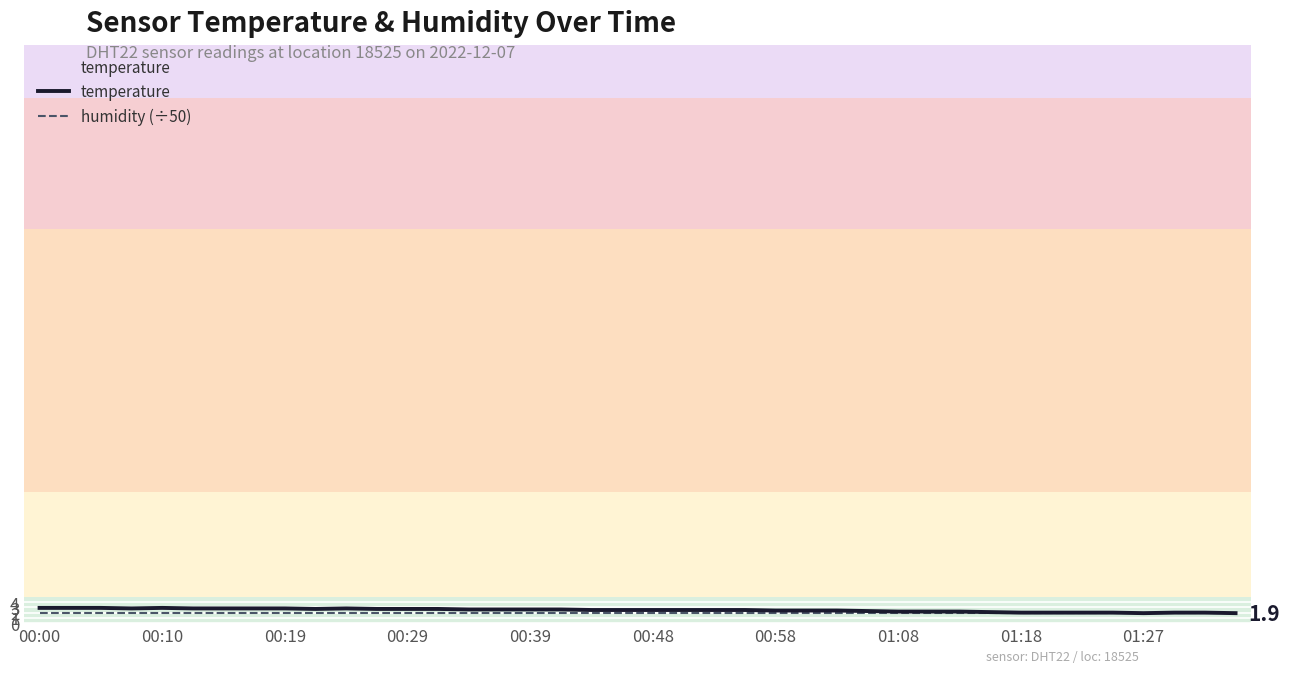

What is the maximum value shown in the chart?

2.9